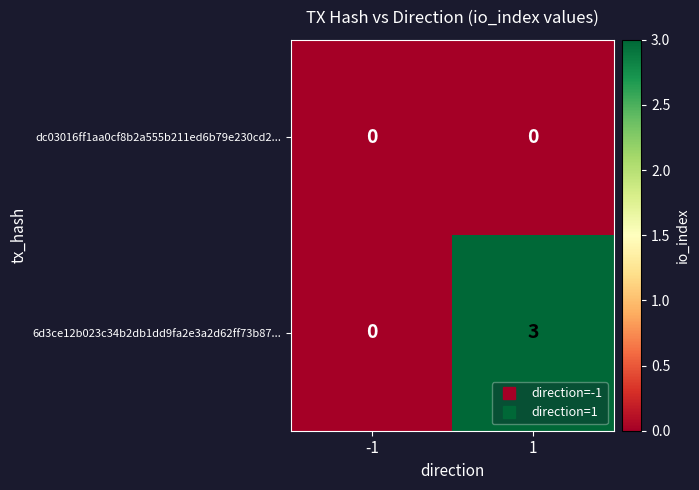

List the series in order of their overall mean, highest first.

6d3ce12b023c34b2db1dd9fa2e3a2d62ff73b87..., dc03016ff1aa0cf8b2a555b211ed6b79e230cd2...